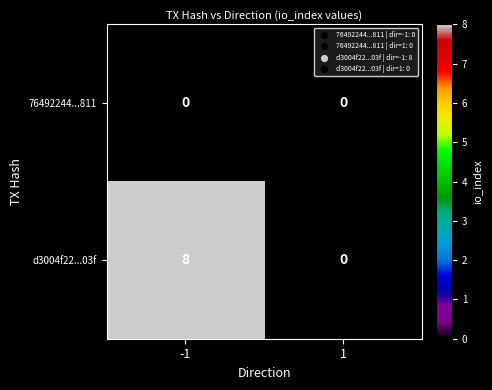

List the series in order of their overall mean, highest first.

d3004f22...03f, 76492244...811